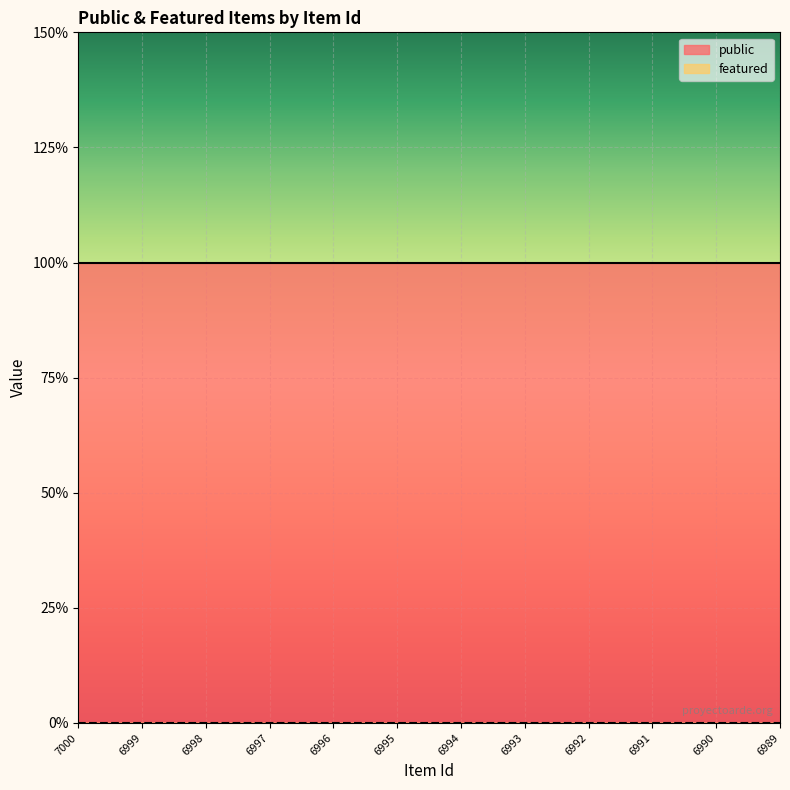

True or false: featured and public intersect in this chart.

False